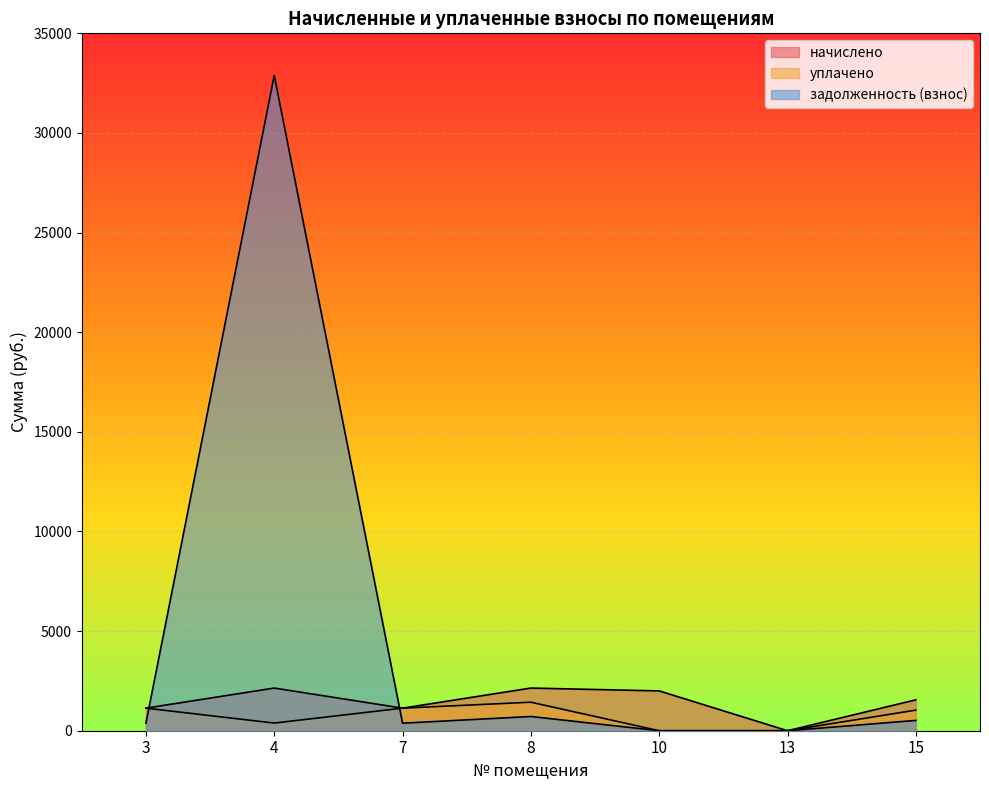

Which series has the widest spread of values?

задолженность (взнос)